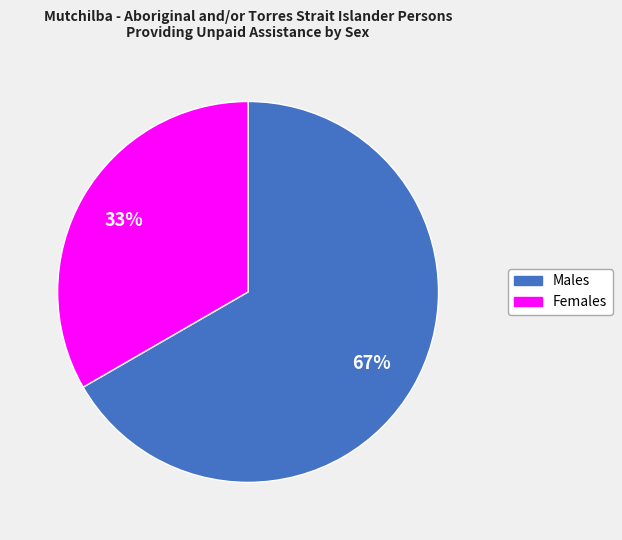

To the nearest percent, what is the average slice percentage?

50%